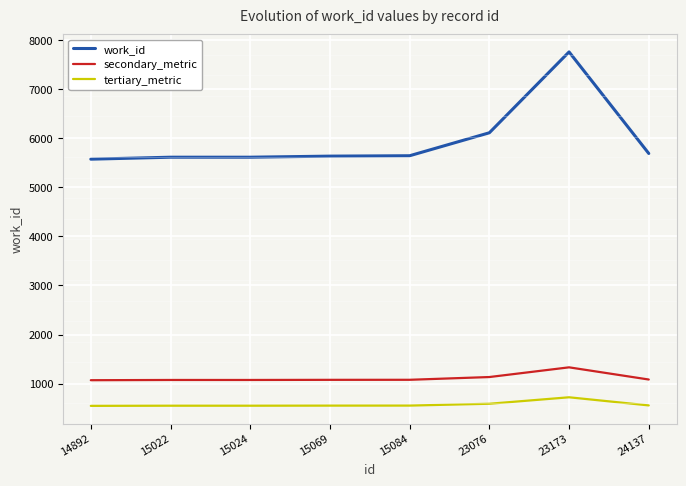

Which series has the widest spread of values?

work_id